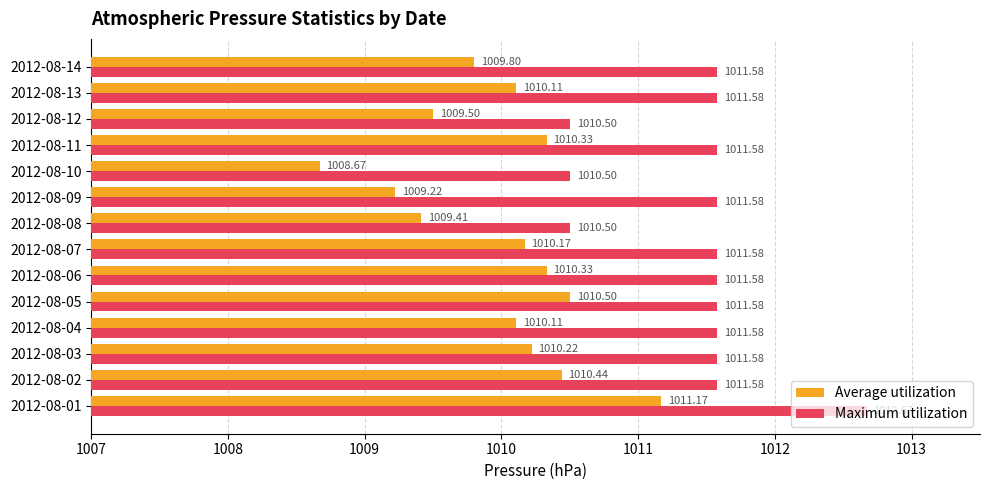

What is the sum of the Maximum utilization values at 2012-08-04 and 2012-08-03?

2023.2